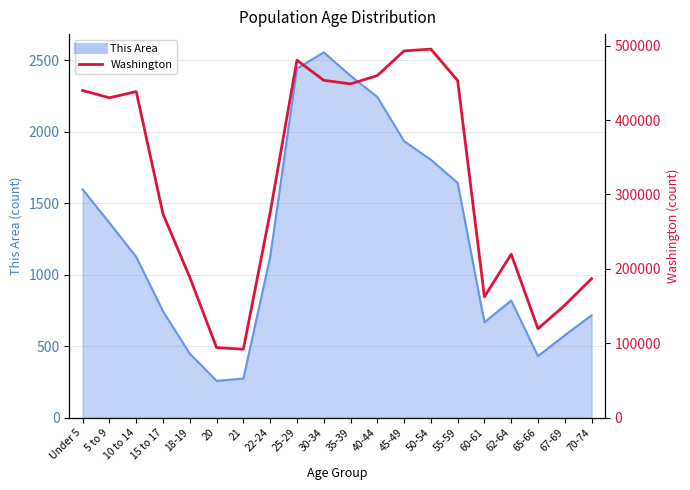

How many points are higher than both their immediate neighbors (excluding endpoints)?

4